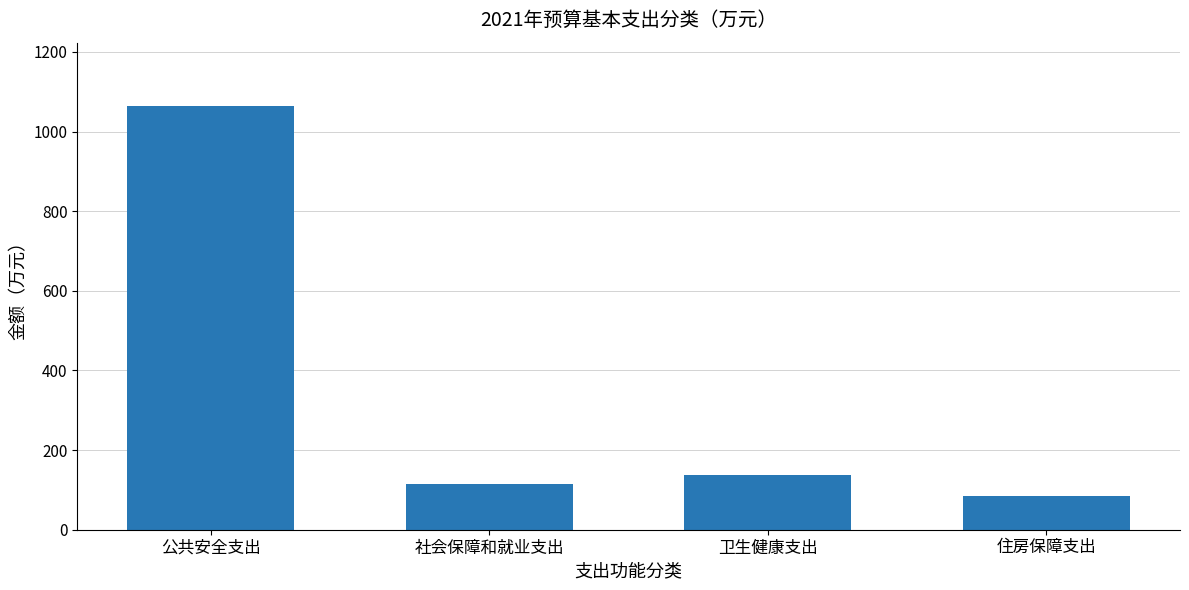

Are the bars grouped side by side (vs. stacked)?

No